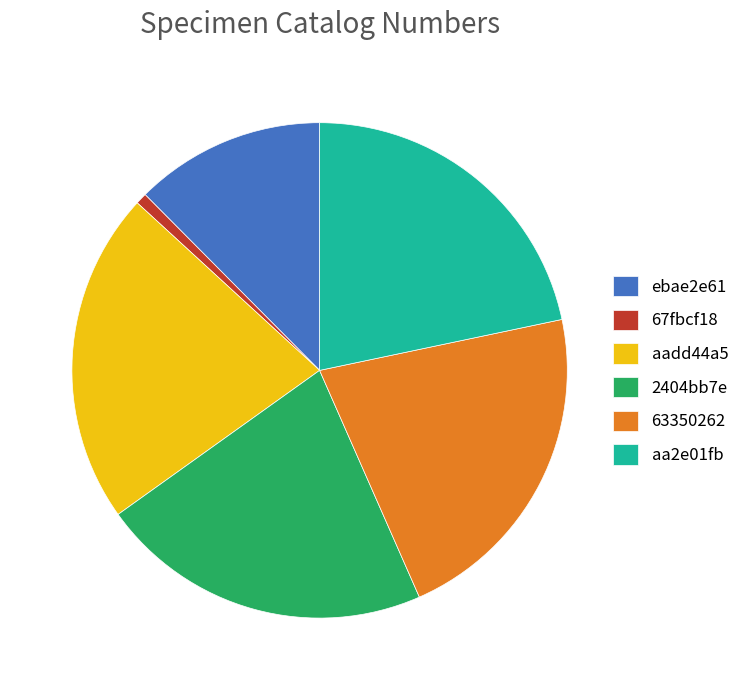

Which category has the smallest portion of the pie?

67fbcf18